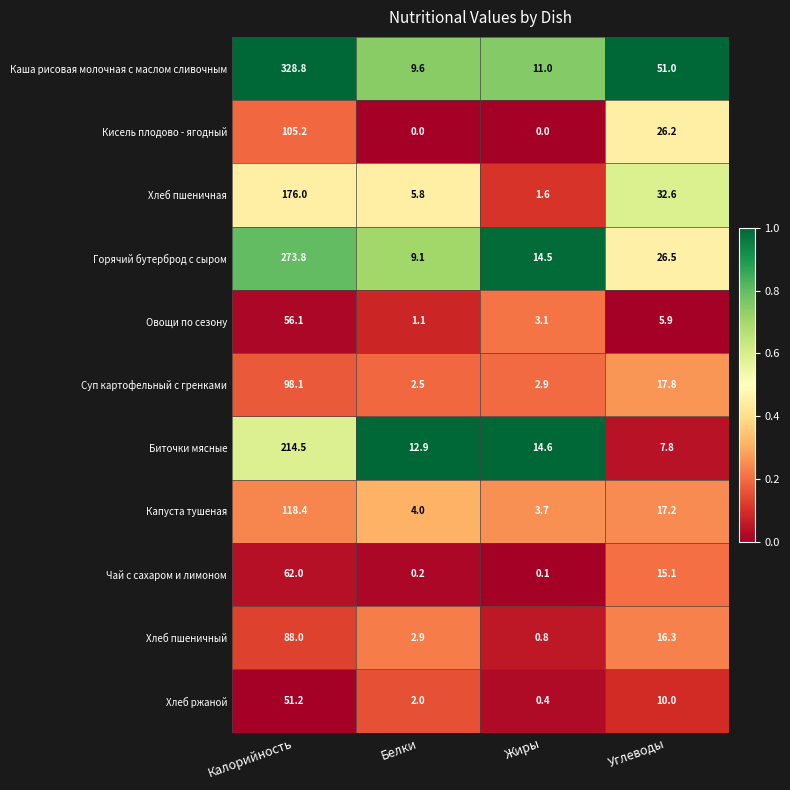

The Овощи по сезону series shows 56.1 at Калорийность. True or false?

True